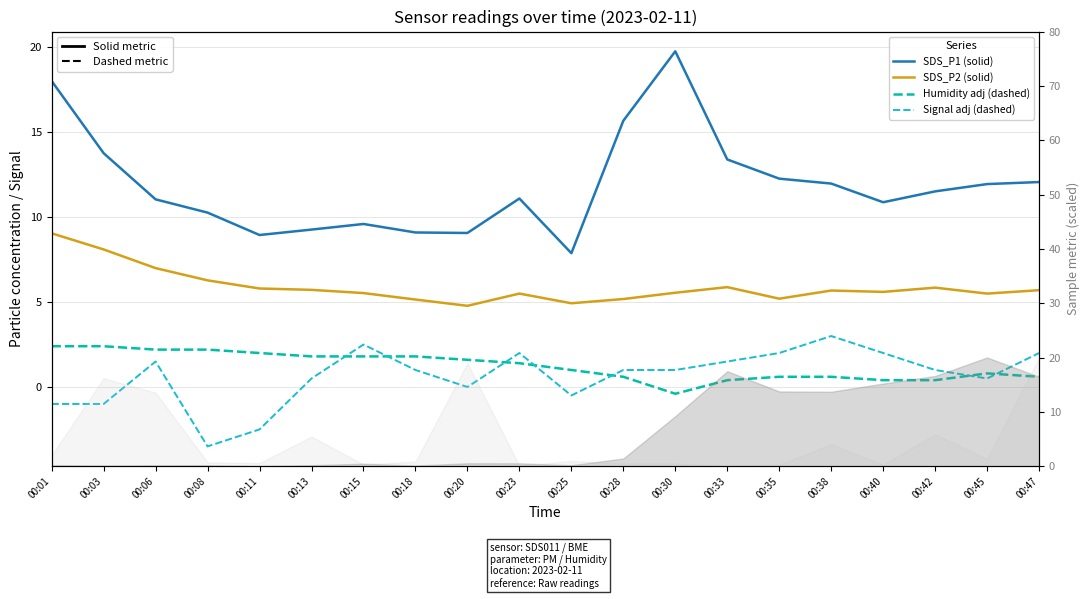

At which category does the chart reach its peak across all series?

00:30